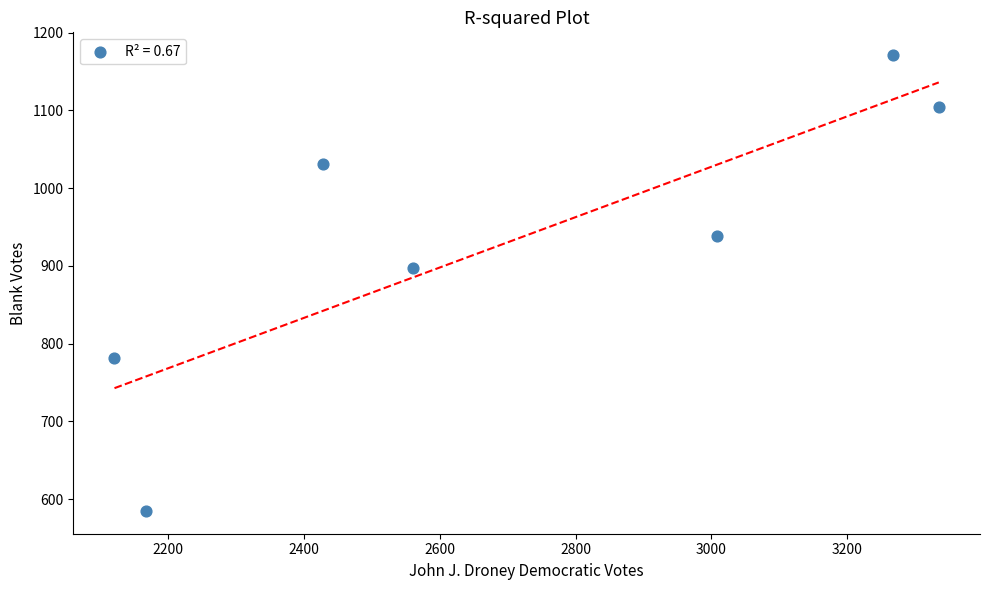

What Y value in the scatter plot is closest to 878?

897